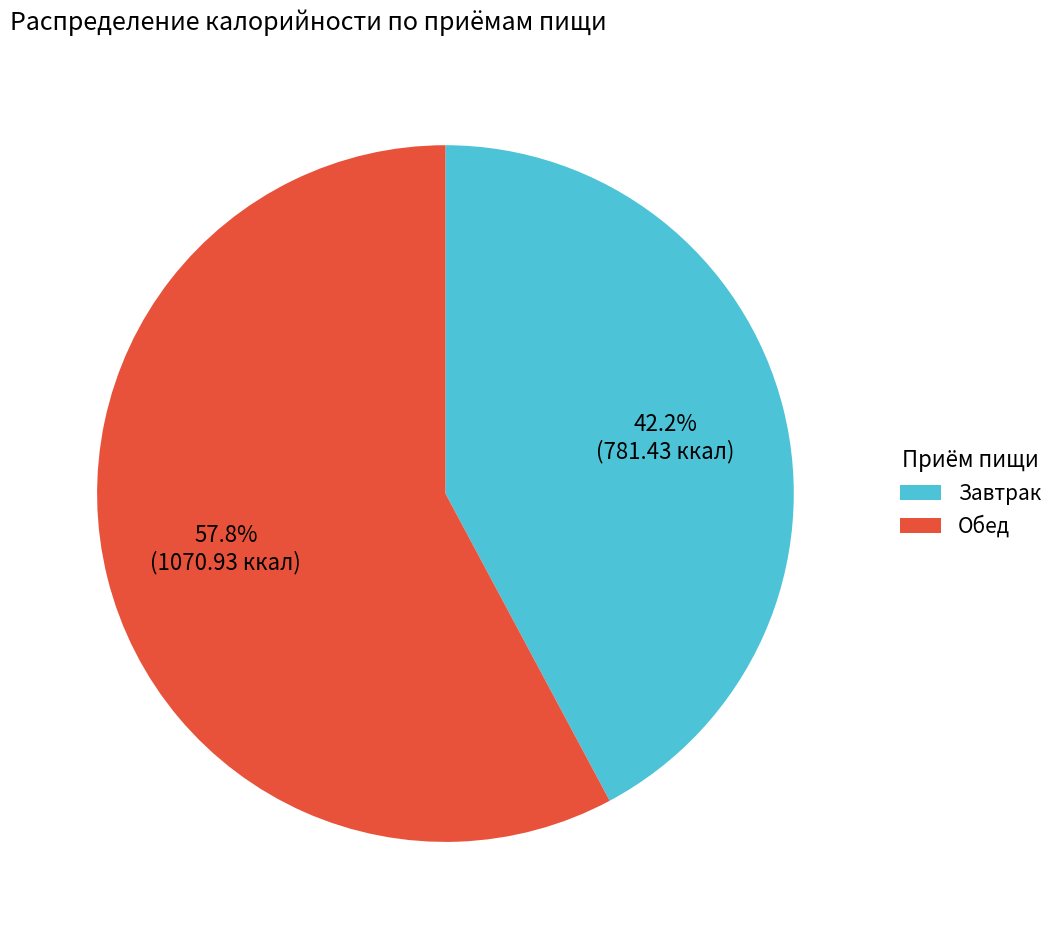

Is there any slice that represents more than half of the pie?

Yes